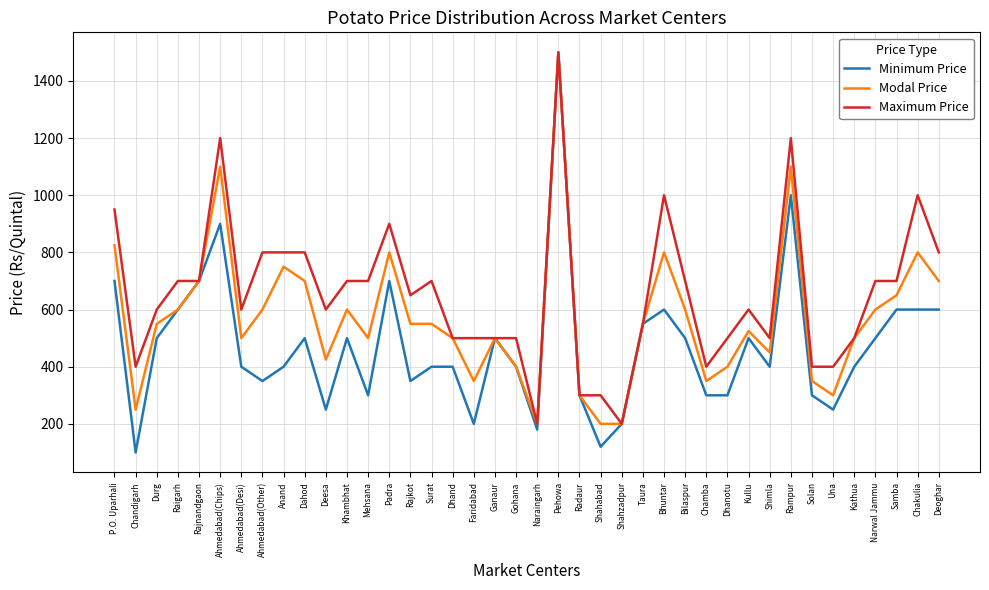

Reading left to right, what are all the values shown in this chart?

Minimum Price: 700	100	500	600	700	900	400	350	400	500	250	500	300	700	350	400	400	200	500	400	180	1500	300	120	200	550	600	500	300	300	500	400	1000	300	250	400	500	600	600	600
Modal Price: 825	250	550	600	700	1100	500	600	750	700	425	600	500	800	550	550	500	350	500	400	200	1500	300	200	200	550	800	600	350	400	525	450	1100	350	300	500	600	650	800	700
Maximum Price: 950	400	600	700	700	1200	600	800	800	800	600	700	700	900	650	700	500	500	500	500	200	1500	300	300	200	550	1000	700	400	500	600	500	1200	400	400	500	700	700	1000	800